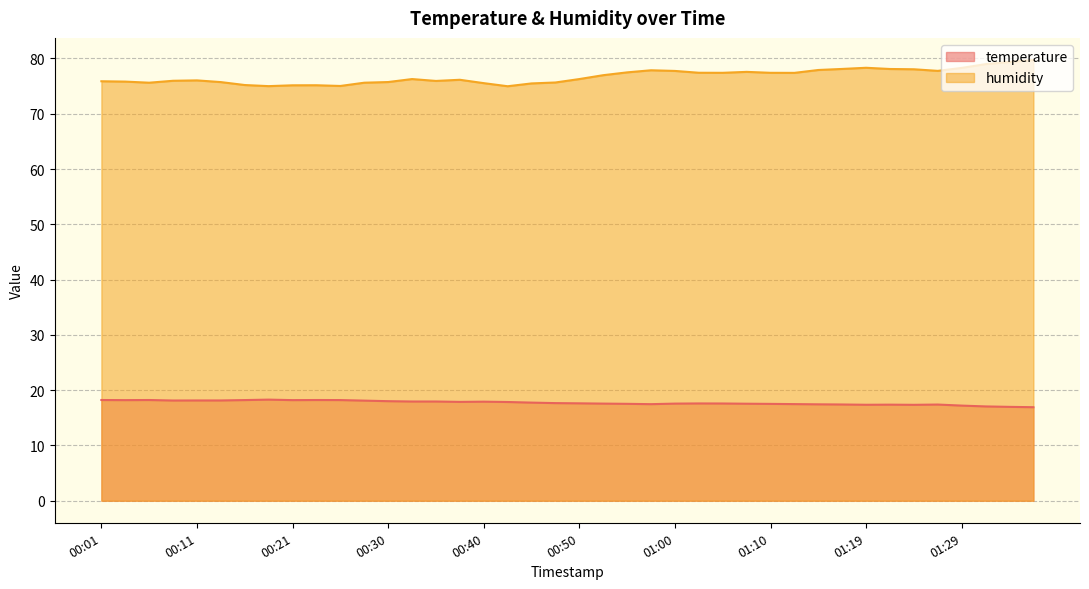

What are all the series names shown in the legend?

temperature, humidity